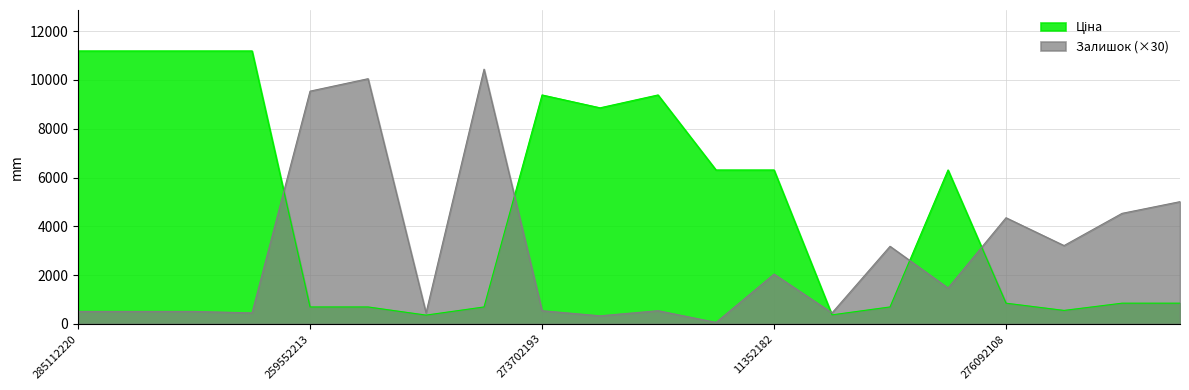

What are all the series names shown in the legend?

Ціна, Залишок